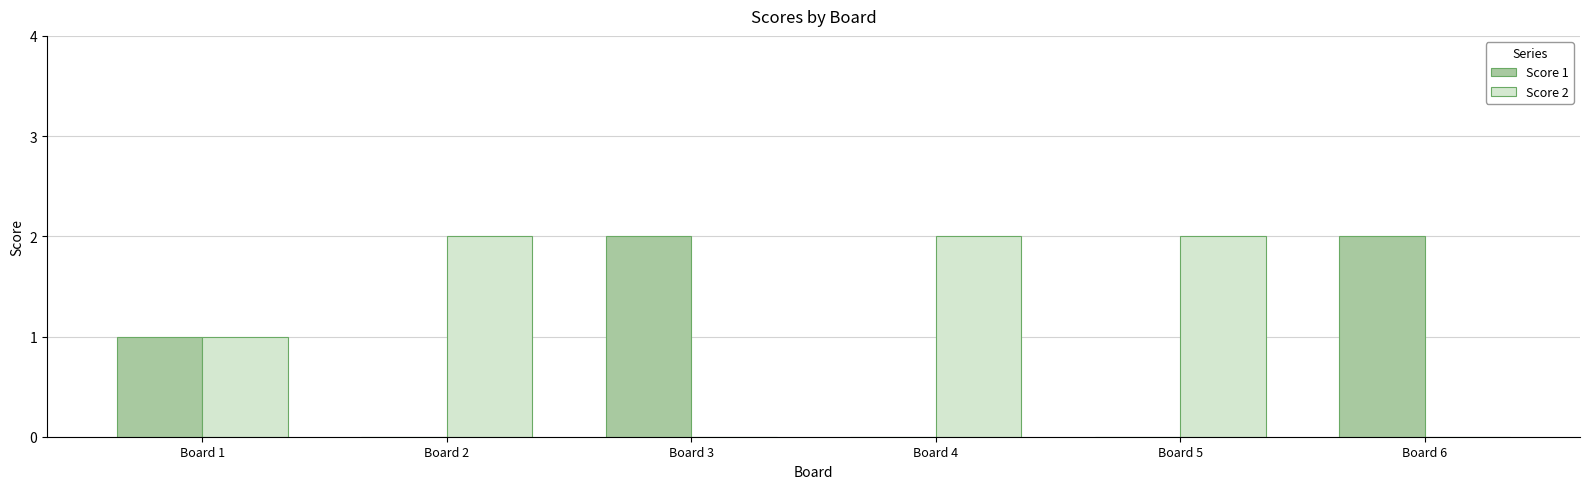

How many distinct data groups are displayed?

2